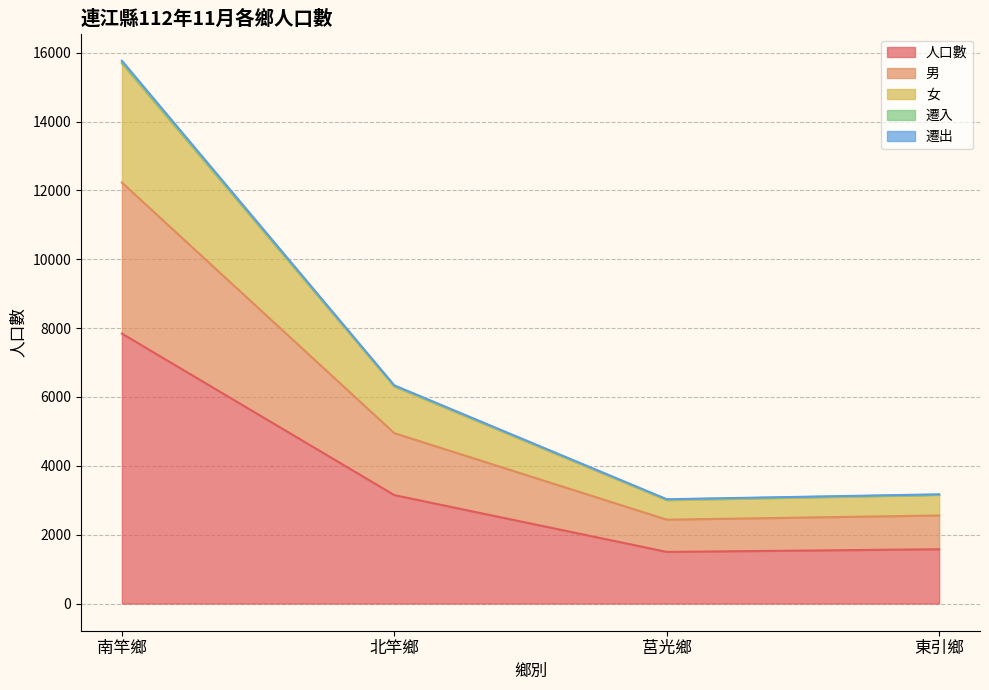

At which label is 男 closest to 7332?

北竿鄉